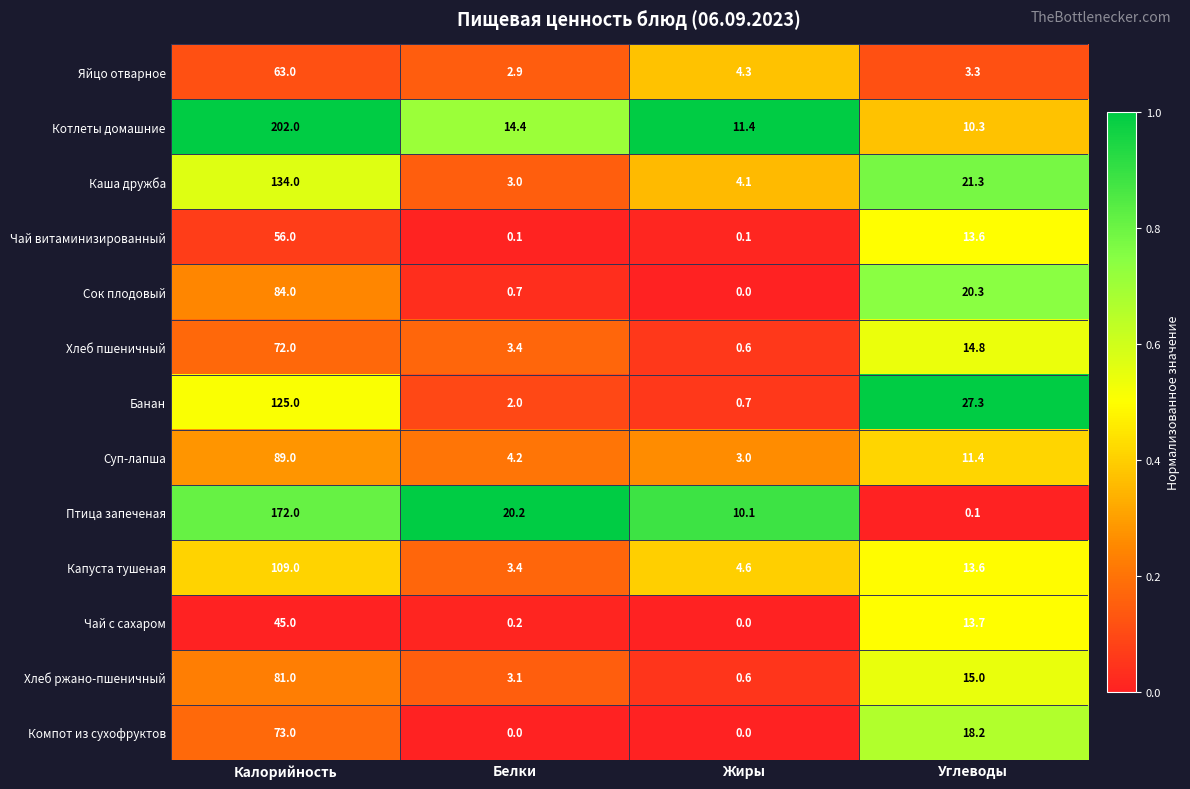

Rank the categories by Котлеты домашние value from lowest to highest.

Углеводы, Жиры, Белки, Калорийность